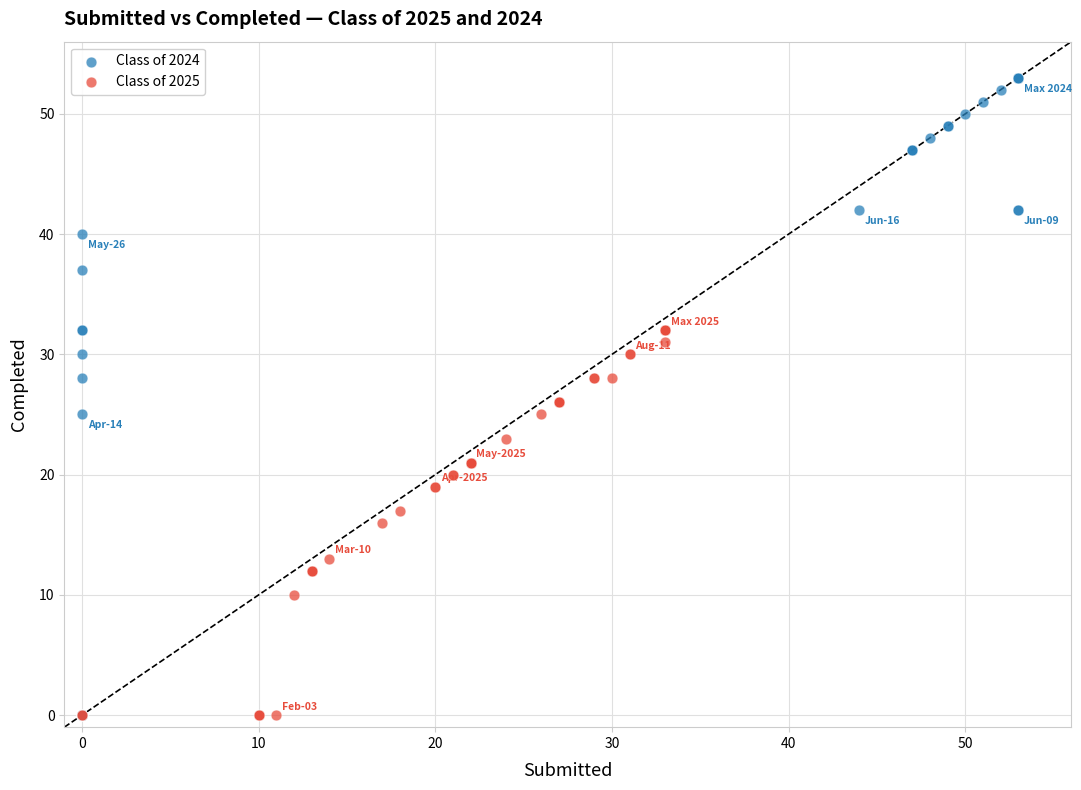

Which series has the widest spread of Y values?

Class of 2024